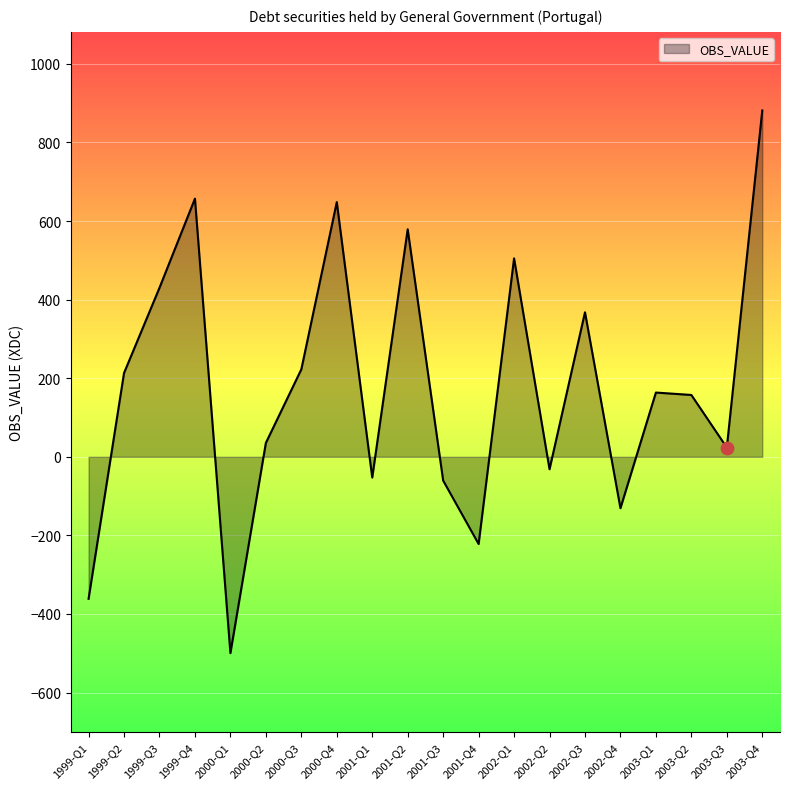

What is the change in value from 2002-Q4 to 2003-Q2?

+288.2